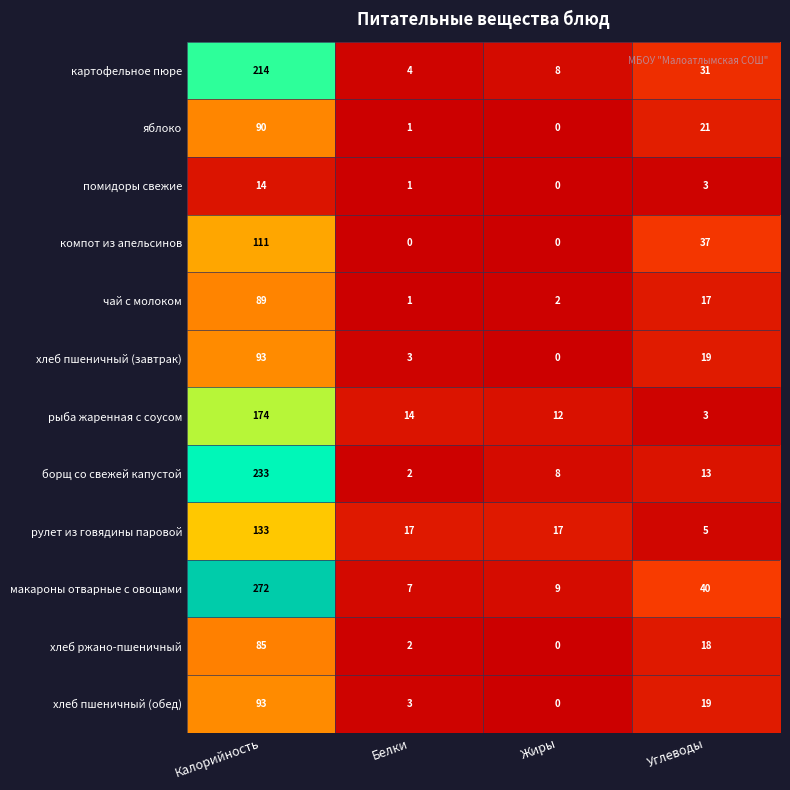

How many categories are shown in the chart?

4